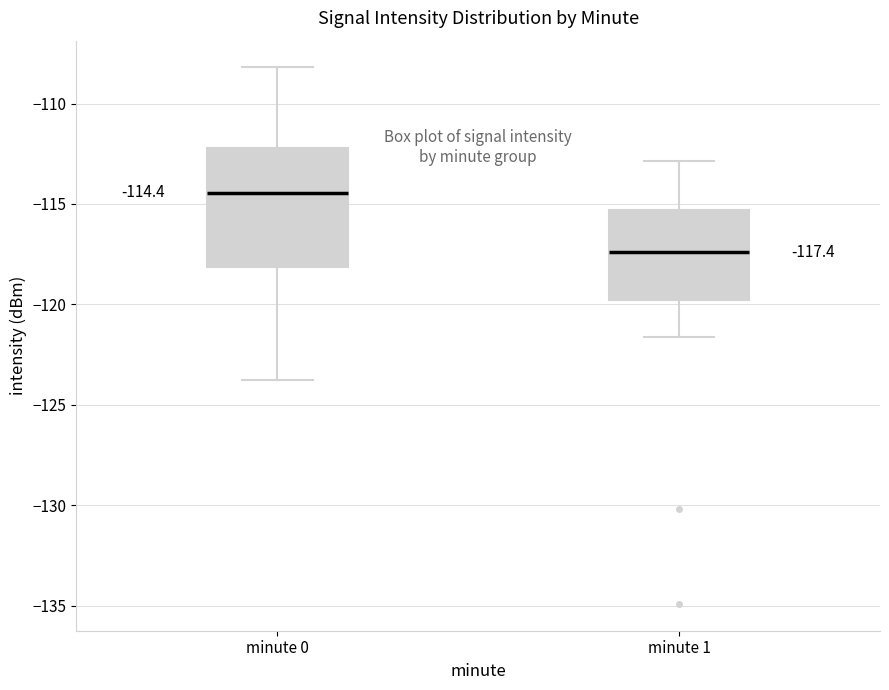

Which box is the tallest, from its lower edge to its upper edge?

minute 0